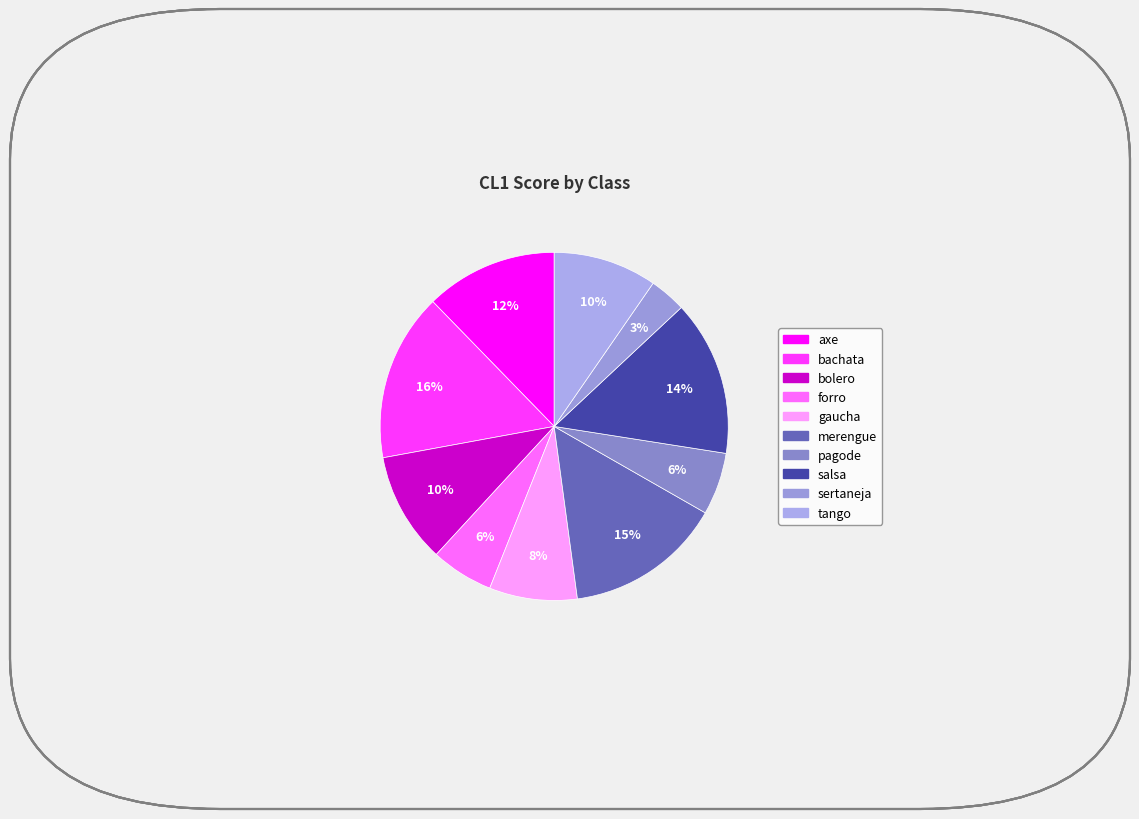

Does any single category account for the majority?

No